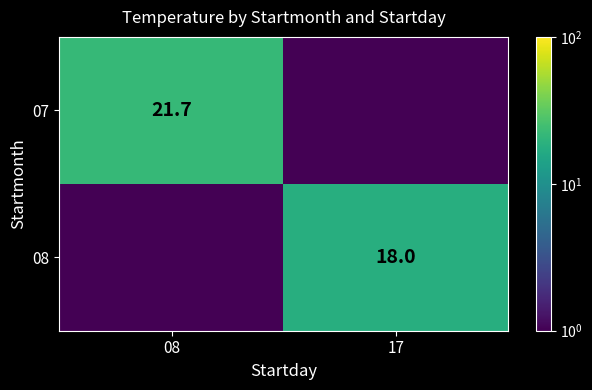

True or false: 07 has a value of 21.7 at 08.

True